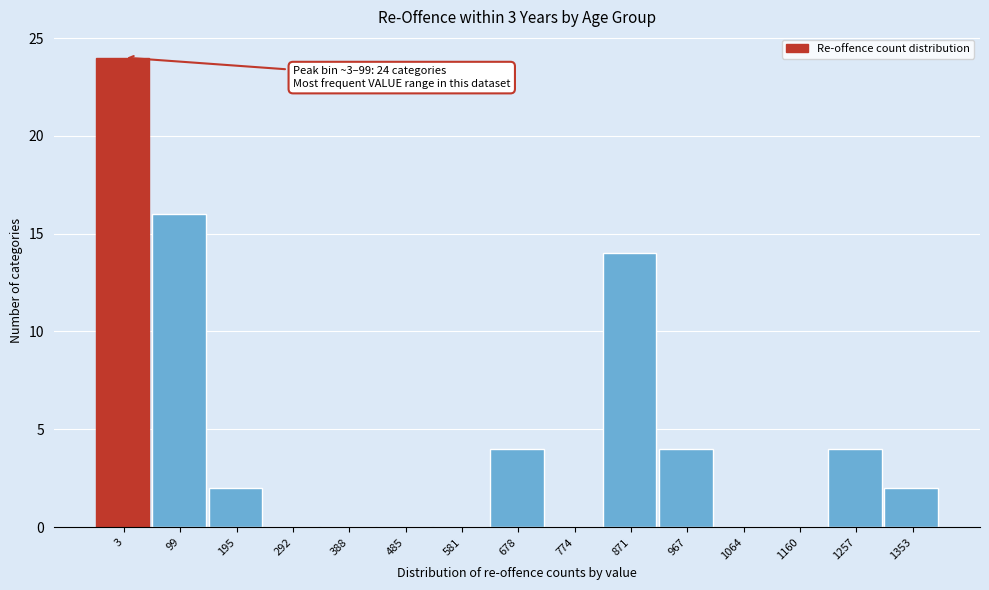

Reading right to left, extract all data points from this chart.

1353=2	1257=4	1160=0	1064=0	967=4	871=14	774=0	678=4	581=0	485=0	388=0	292=0	195=2	99=16	3=24